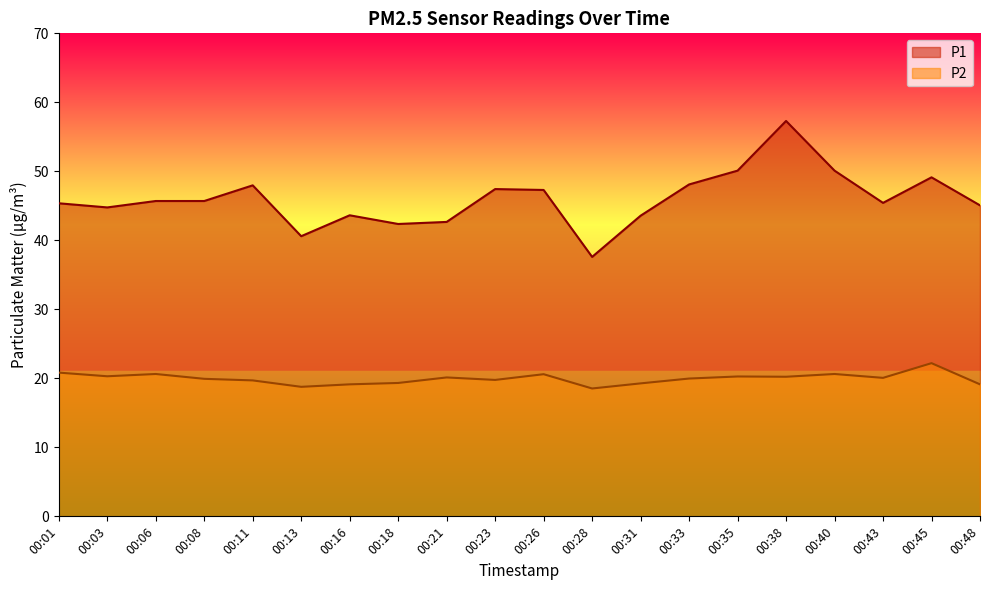

Which series has the largest range (max minus min)?

P1